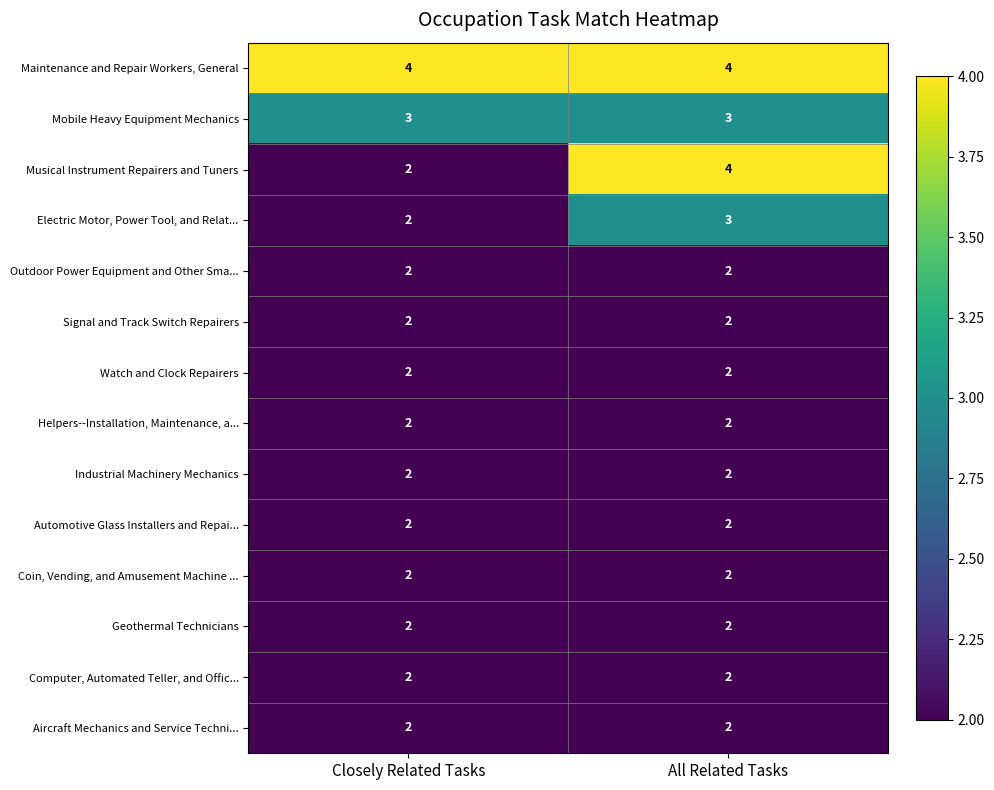

Which series has the largest total across all categories?

Maintenance and Repair Workers, General